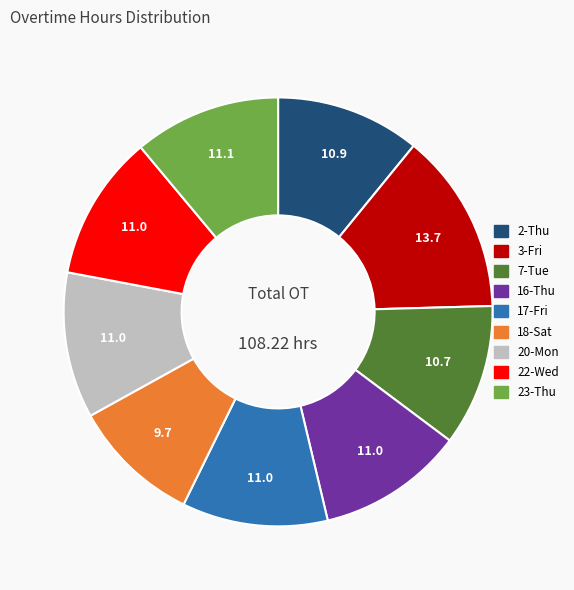

Combined, do 20-Mon and 22-Wed account for over 50%?

No